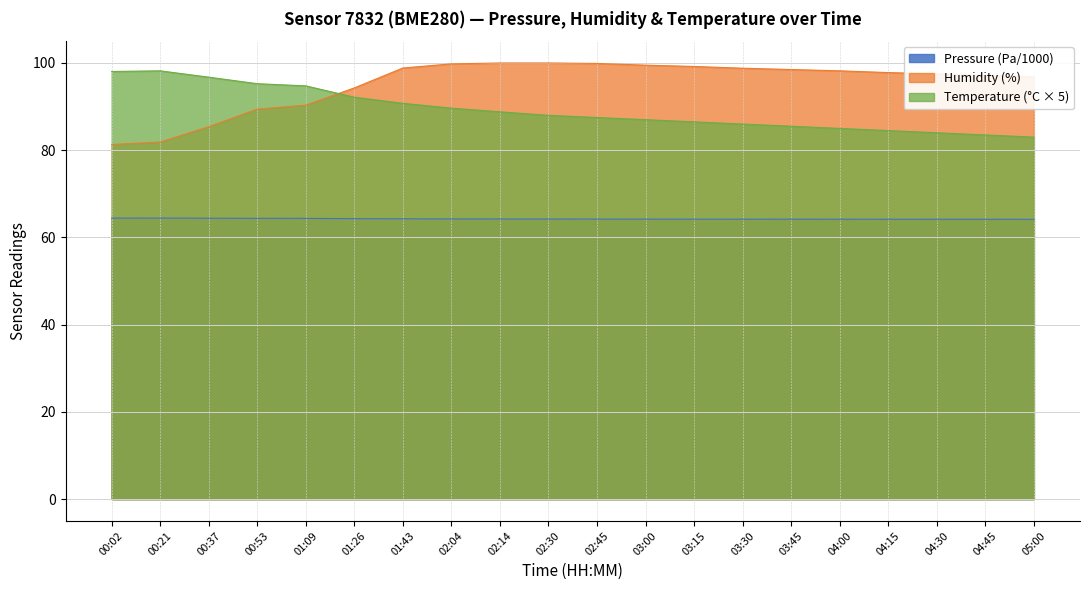

What is the minimum value shown in the chart?

64.2